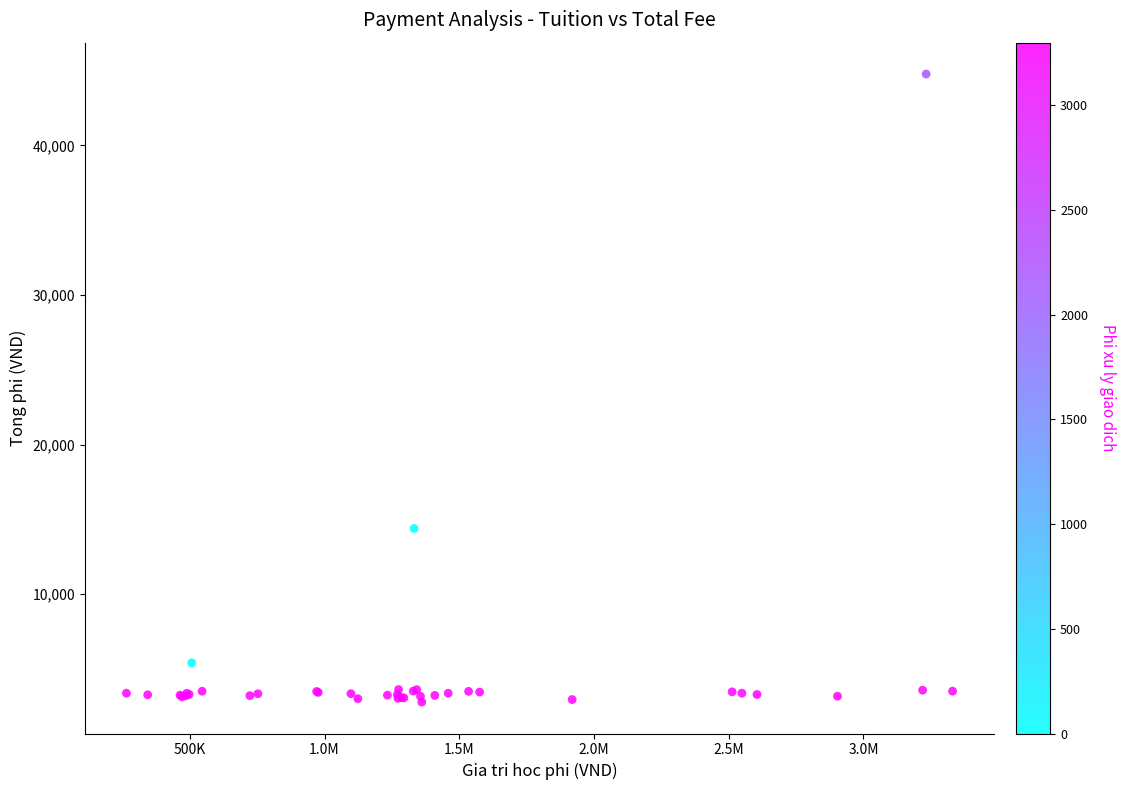

What Y value in the scatter plot is closest to 23773?

14387.0